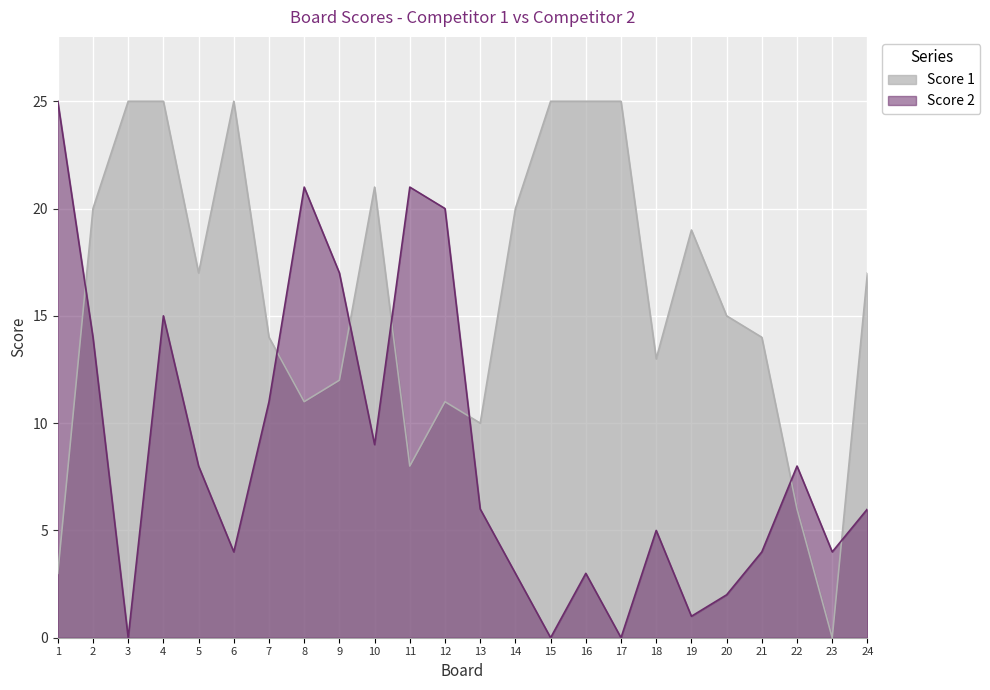

In Score 1, how many points are higher than both neighbors (excluding endpoints)?

4